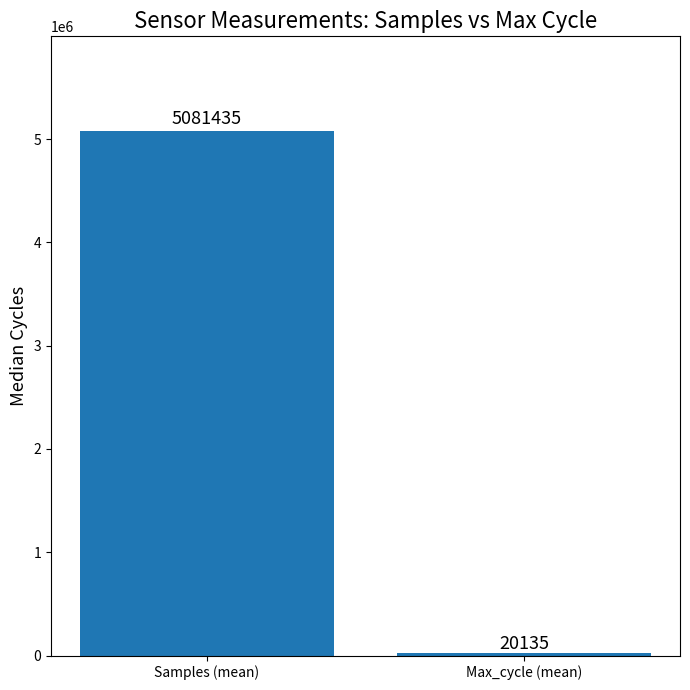

What is the minimum value shown in the chart?

20135